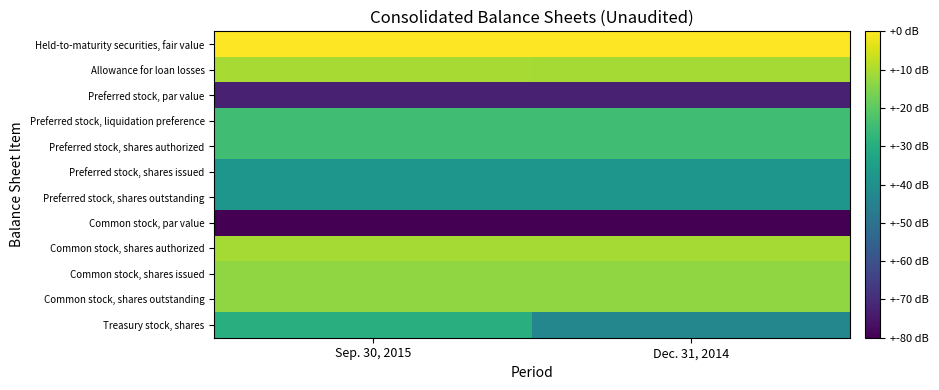

Which series has the largest range (max minus min)?

Treasury stock, shares